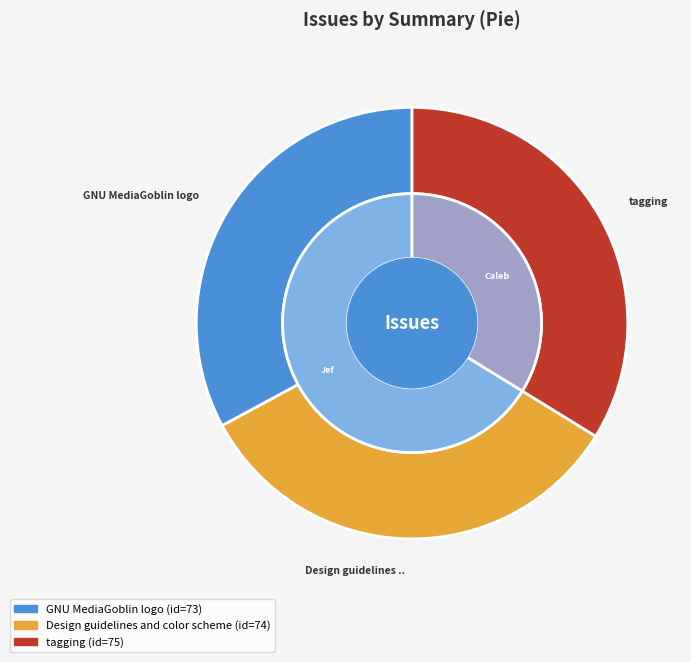

To the nearest percent, what is the difference between the largest and smallest slice percentages?

1%